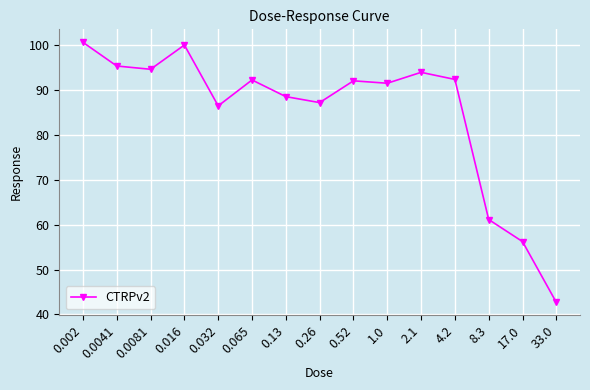

What is the label of the 6th point from the right?

1.0